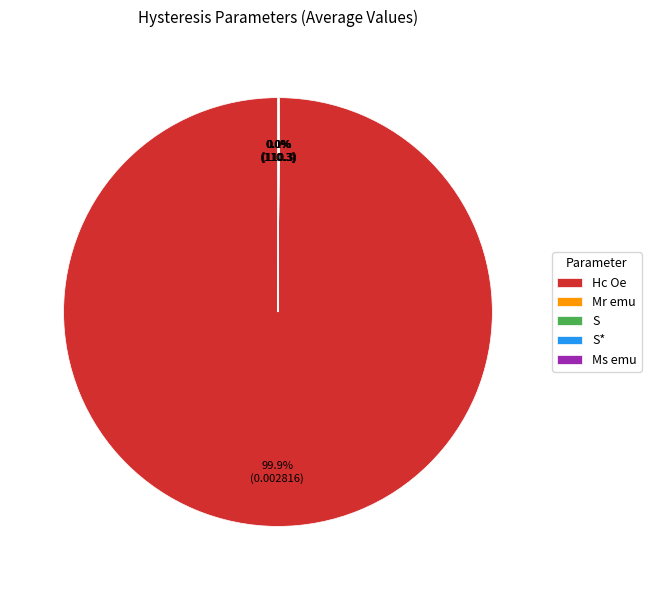

Which category has the biggest portion of the pie?

Hc Oe